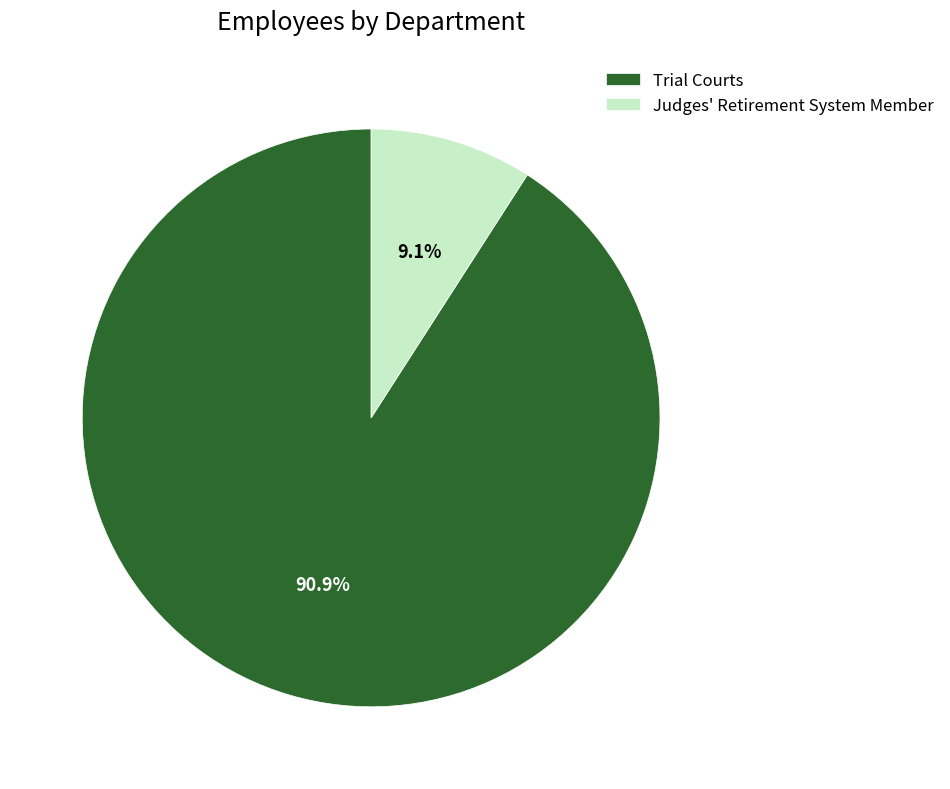

Rank the categories by value from highest to lowest.

Trial Courts, Judges' Retirement System Member